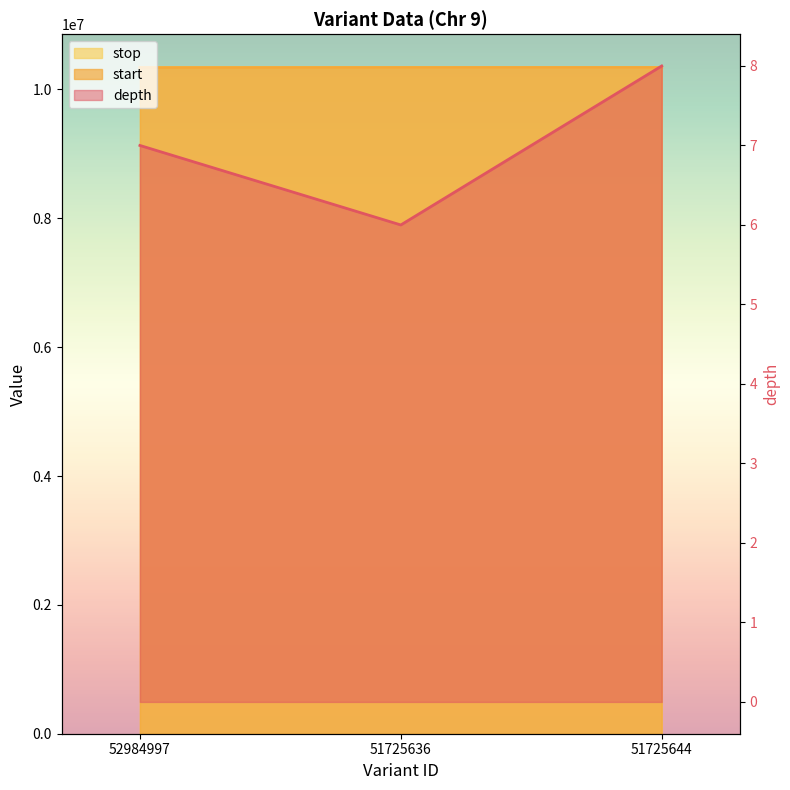

Is the value of start at 51725644 greater than the value of depth at 52984997?

Yes